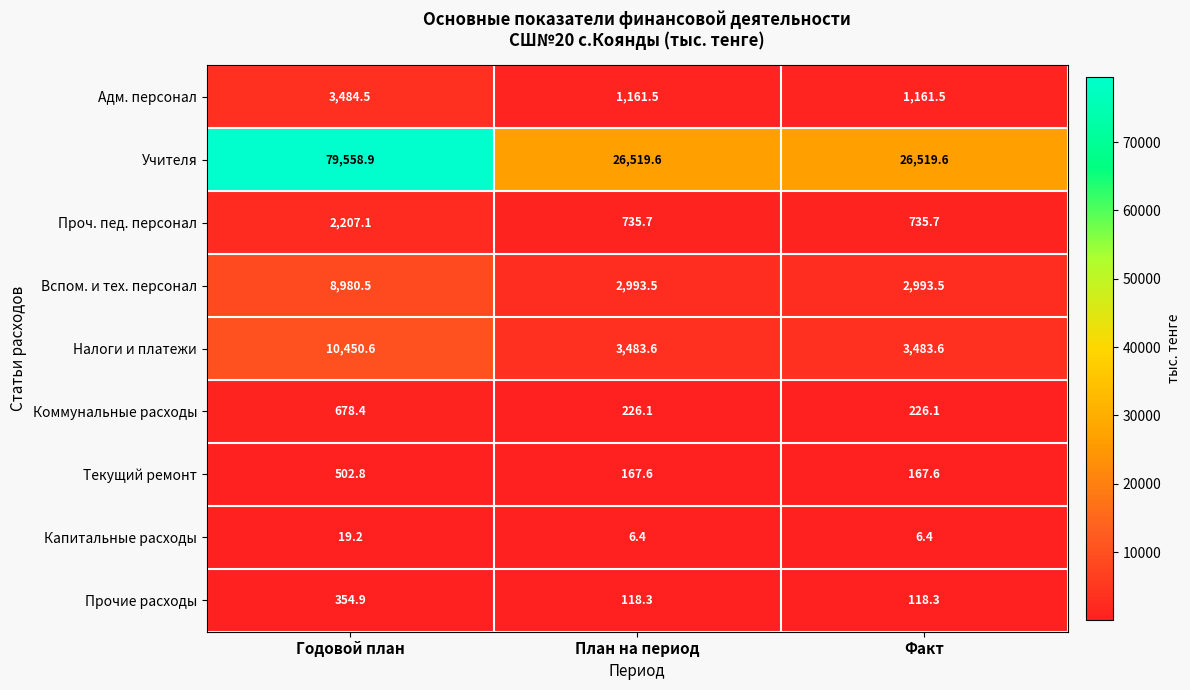

Reading right to left, list all the values displayed in this chart.

Адм. персонал: 1161.5	1161.5	3484.5
Учителя: 26519.6	26519.6	79558.9
Проч. пед. персонал: 735.7	735.7	2207.1
Вспом. и тех. персонал: 2993.5	2993.5	8980.5
Налоги и платежи: 3483.6	3483.6	10450.6
Коммунальные расходы: 226.1	226.1	678.4
Текущий ремонт: 167.6	167.6	502.8
Капитальные расходы: 6.4	6.4	19.2
Прочие расходы: 118.3	118.3	354.9